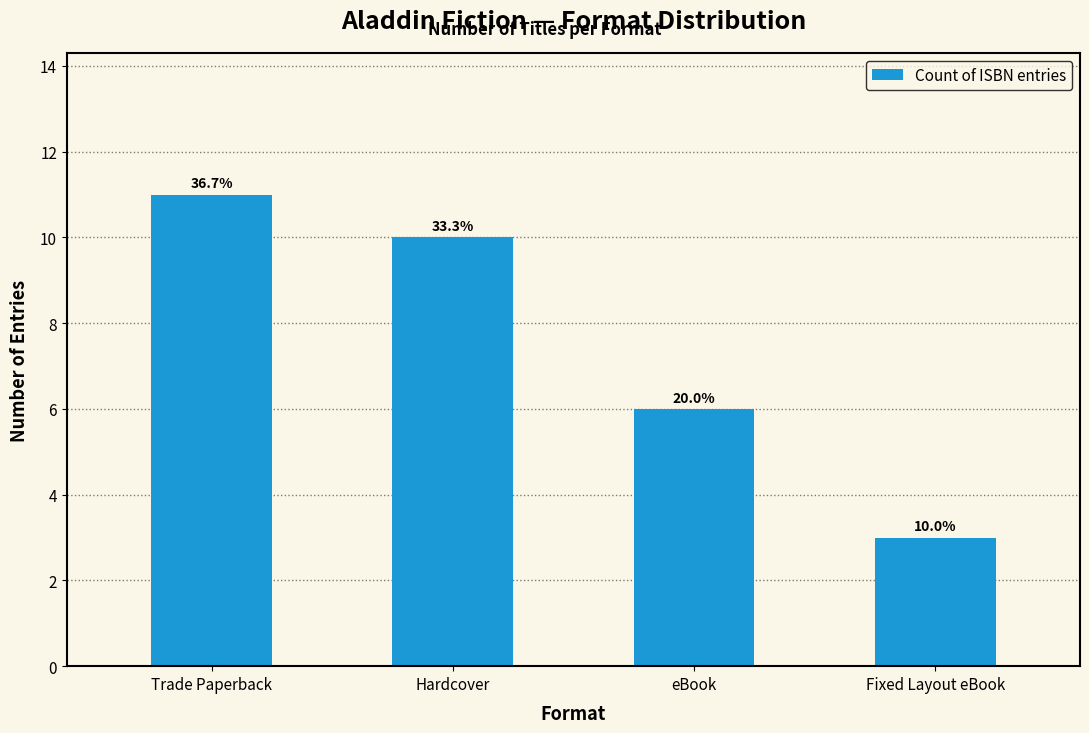

What is the sum of all values?

30